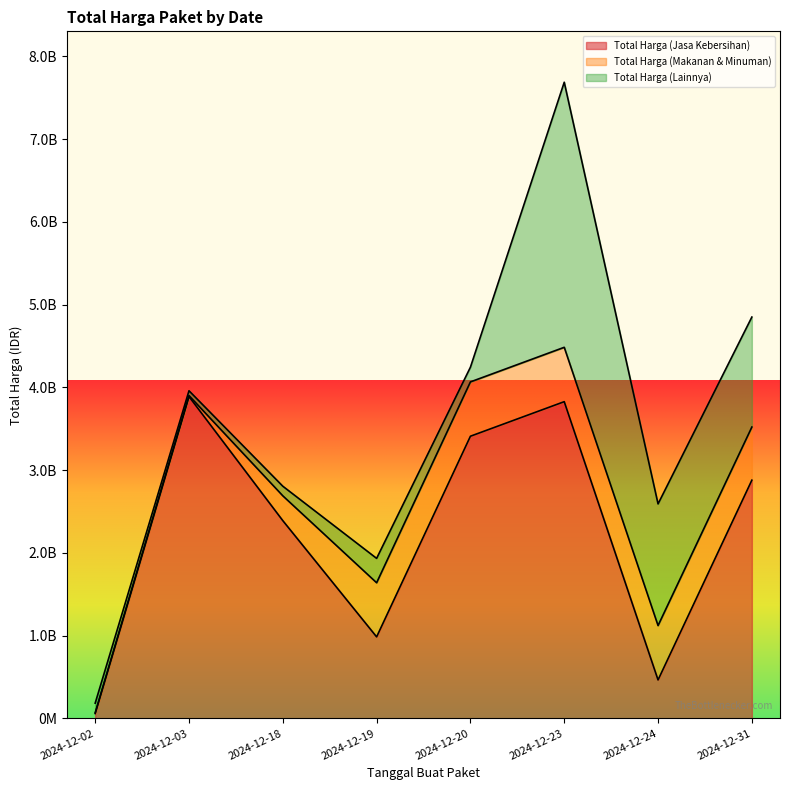

Which has a higher value, 2024-12-20 or 2024-12-18?

2024-12-20